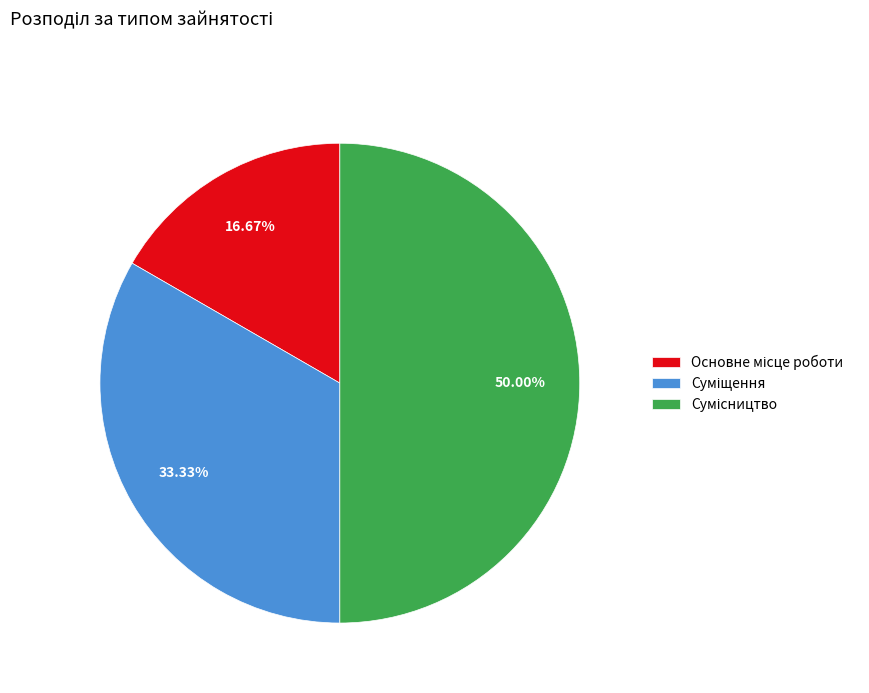

Between Основне місце роботи and Суміщення, which is larger?

Суміщення